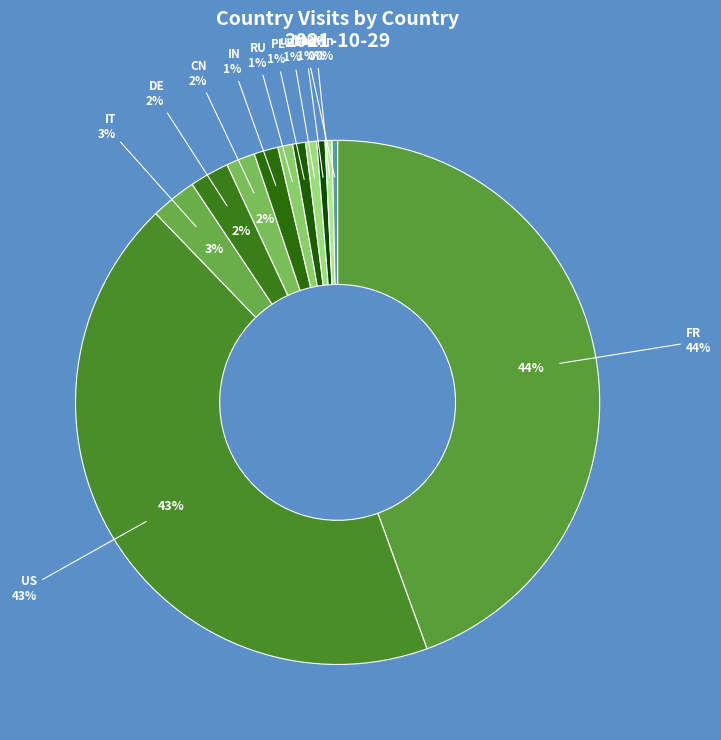

The US slice represents 43% of the pie. True or false?

True